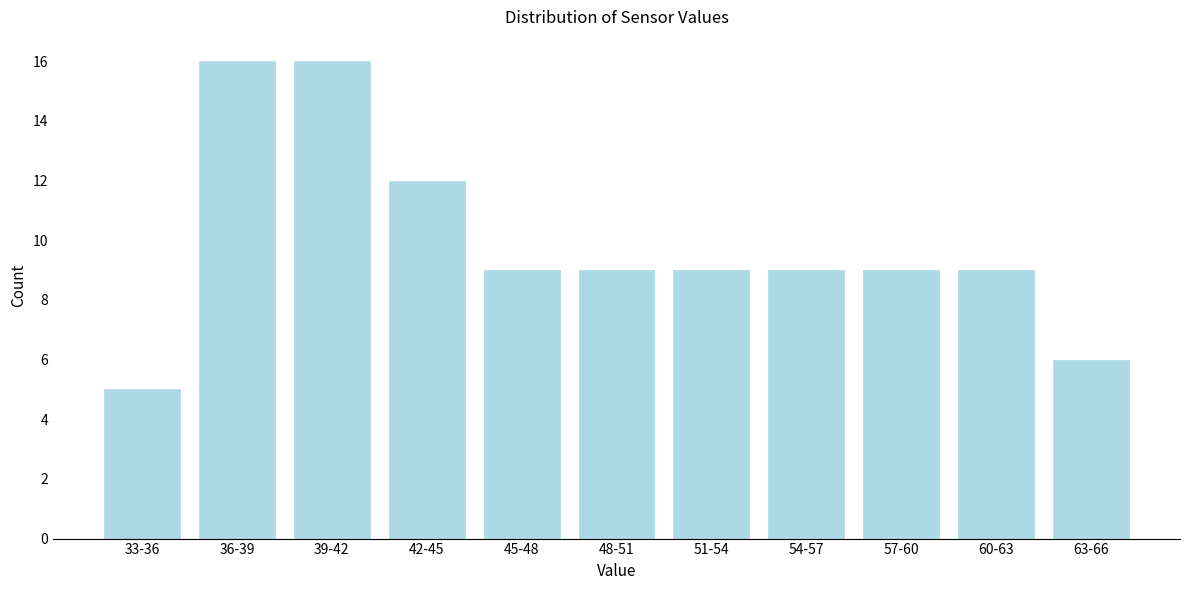

Reading left to right, extract all data points from this chart.

5	16	16	12	9	9	9	9	9	9	6